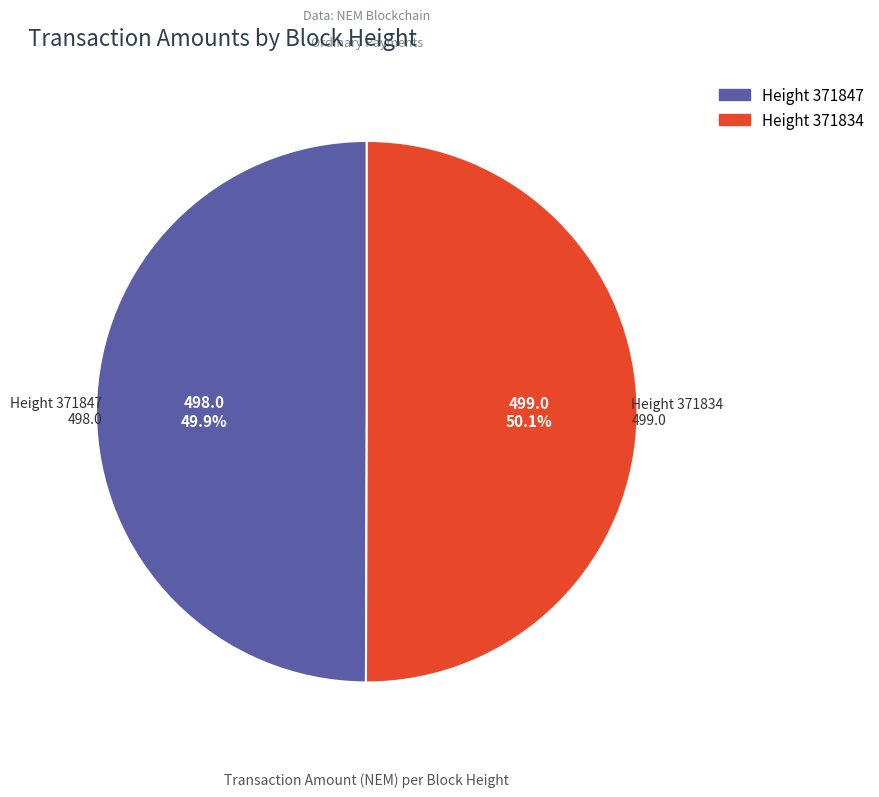

Is there any slice that represents more than half of the pie?

Yes